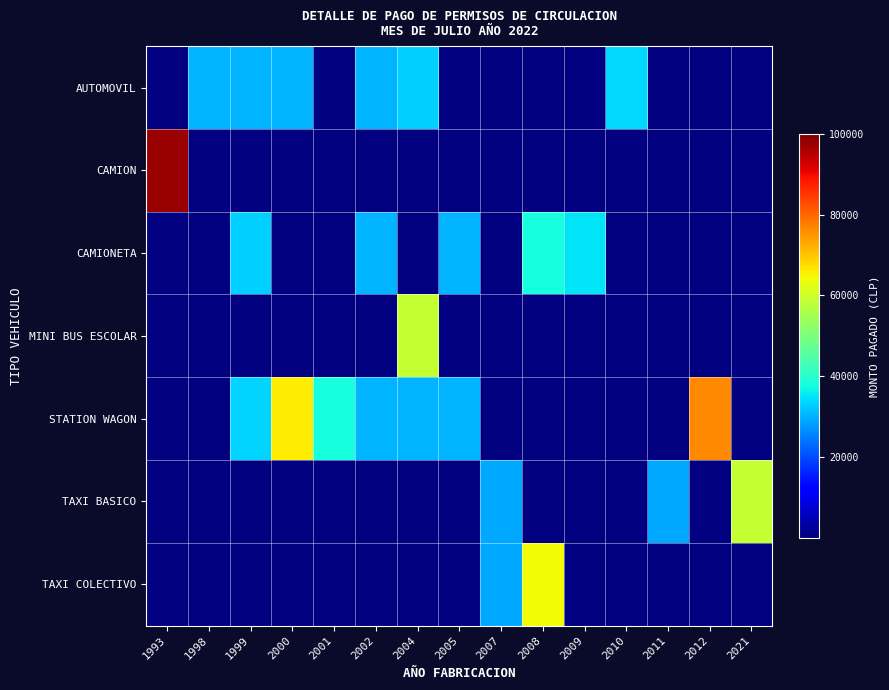

Between 1999 and 2012, which series saw the biggest shift?

STATION WAGON